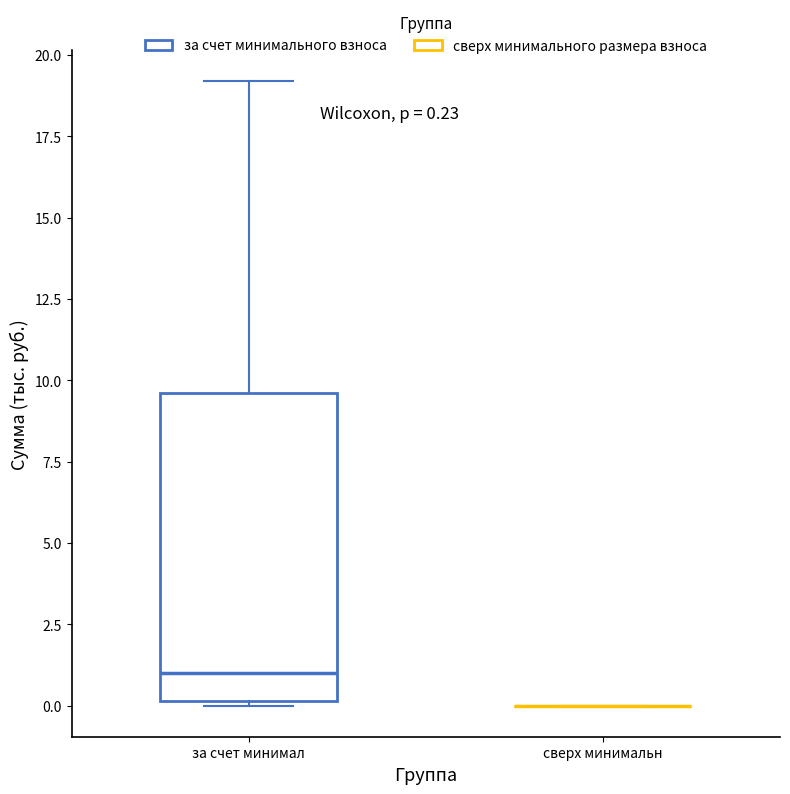

Which box is the tallest, from its lower edge to its upper edge?

за счет минимал